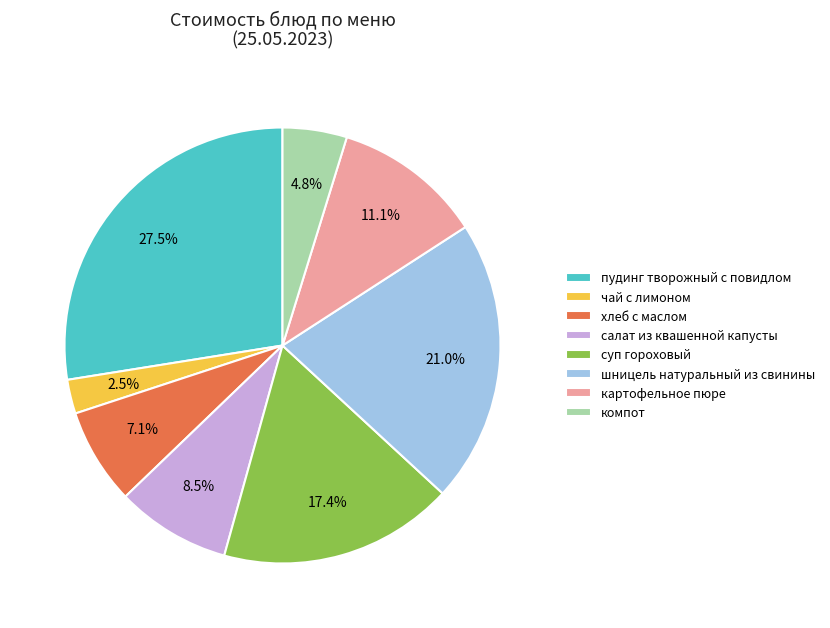

Approximately how many times larger is the value at шницель натуральный из свинины compared to компот?

4.4